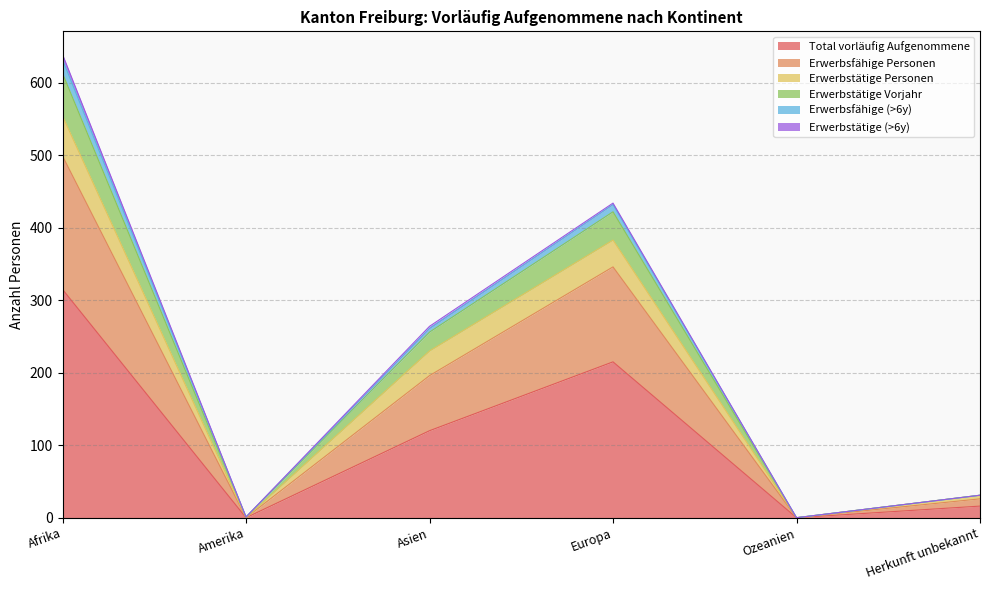

In Erwerbstätige Personen, how many points are higher than both neighbors (excluding endpoints)?

1